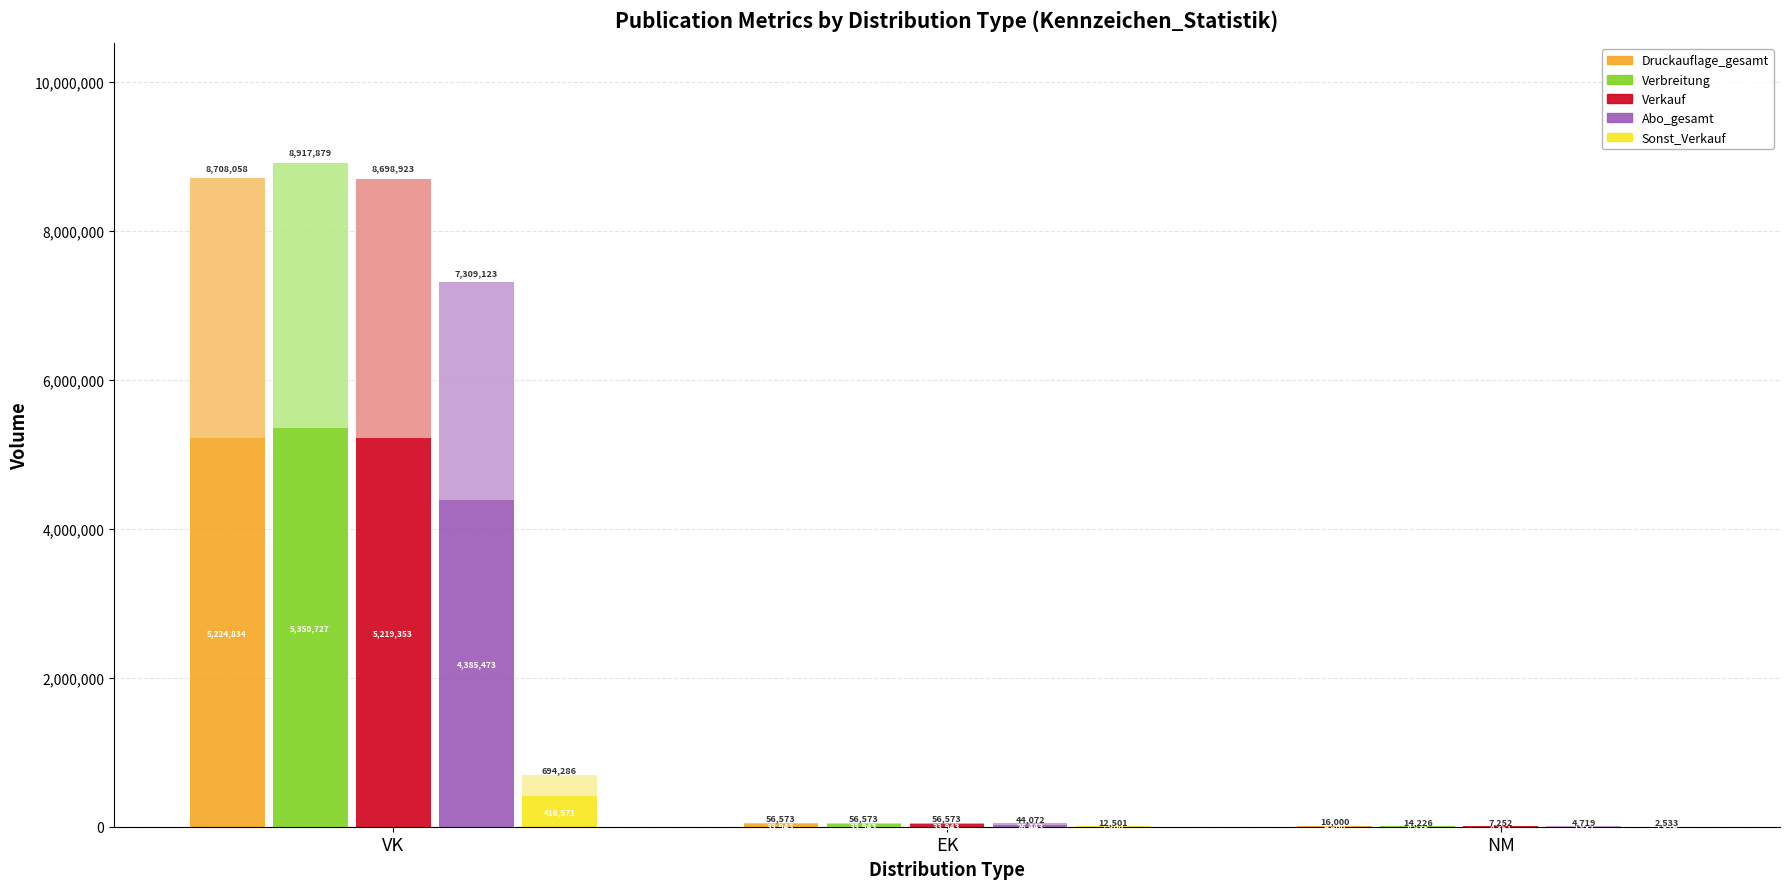

Between EK and VK, which is larger?

VK